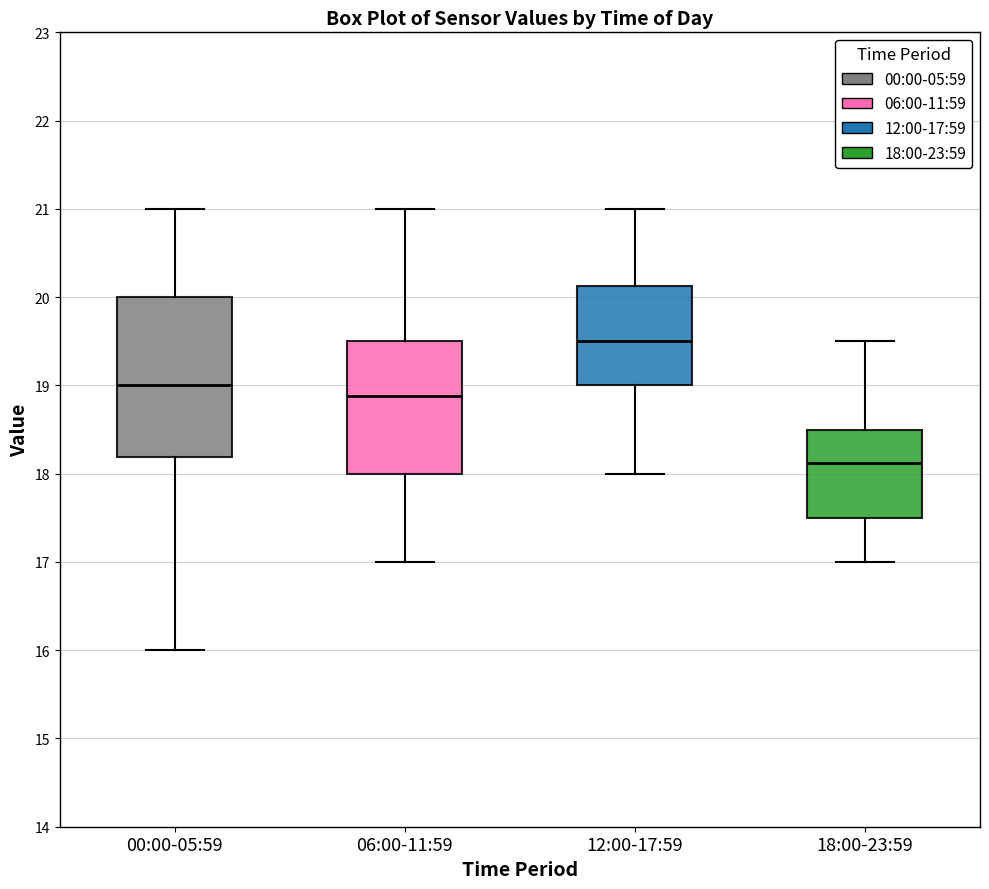

Where does the upper whisker of the box for 18:00-23:59 end on the y-axis? The values are not printed on the chart, so give them approximately, as read against the axis.

19.5